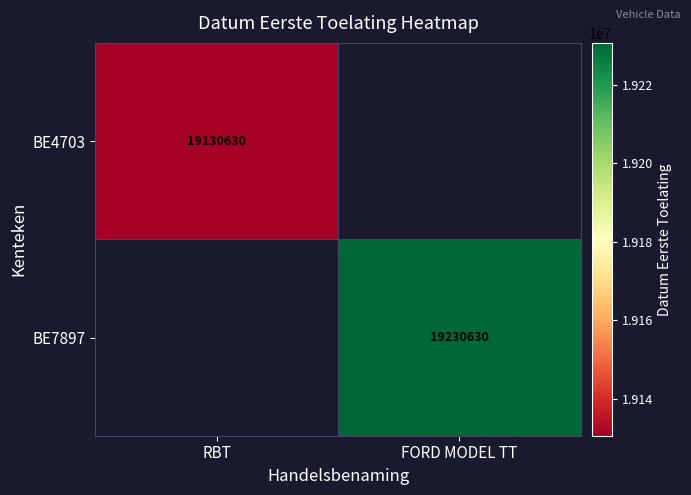

Is the value of BE7897 at FORD MODEL TT greater than the value of BE4703 at RBT?

Yes